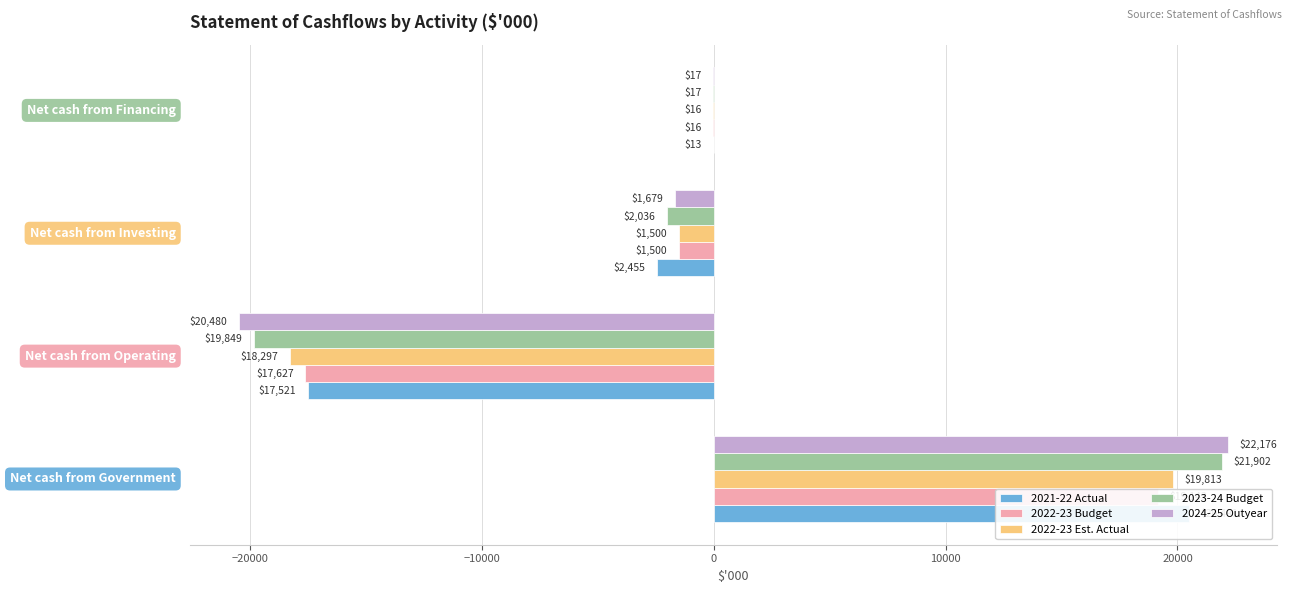

Reading left to right, transcribe all the data shown in this chart.

2021-22 Actual: −30000=20491	−20000=-17521	−10000=-2455	0=-13
2022-23 Budget: −30000=19143	−20000=-17627	−10000=-1500	0=-16
2022-23 Est. Actual: −30000=19813	−20000=-18297	−10000=-1500	0=-16
2023-24 Budget: −30000=21902	−20000=-19849	−10000=-2036	0=-17
2024-25 Outyear: −30000=22176	−20000=-20480	−10000=-1679	0=-17